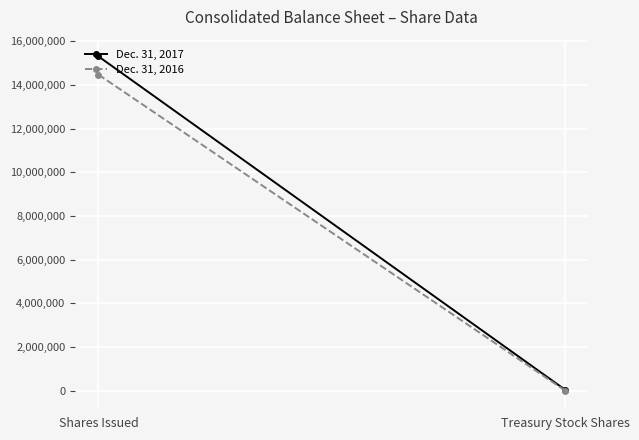

What is the average value of the Dec. 31, 2016 series?

7239574